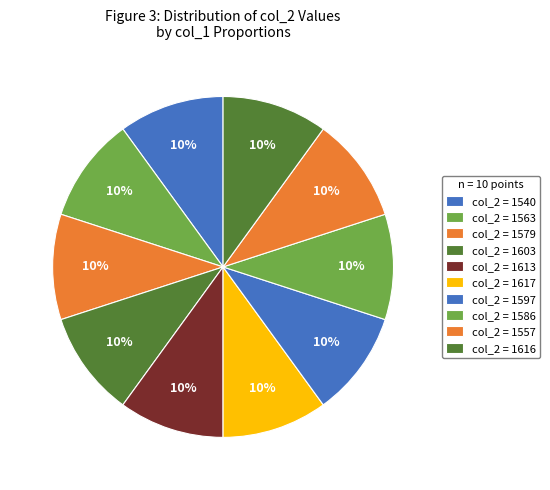

To the nearest percent, what is the average slice percentage?

10%